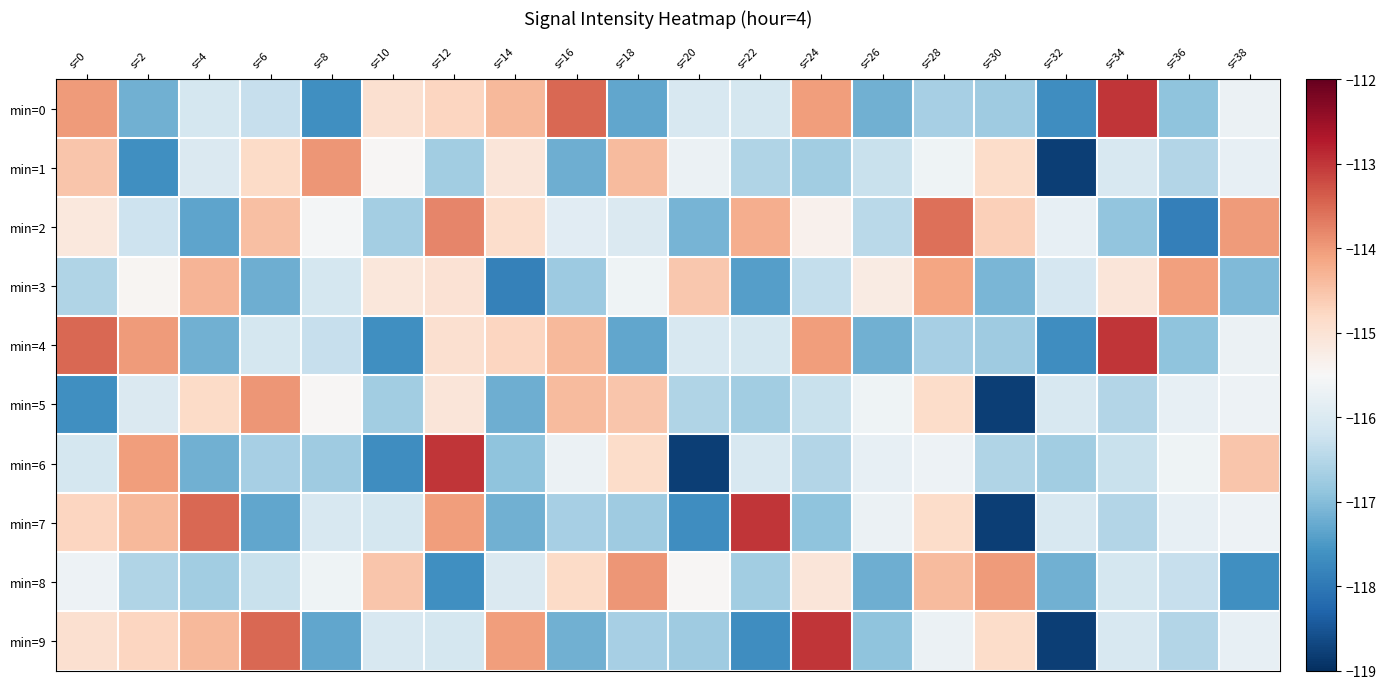

Rank the series at s=20 from lowest to highest value.

min=6, min=7, min=2, min=9, min=5, min=0, min=4, min=1, min=8, min=3